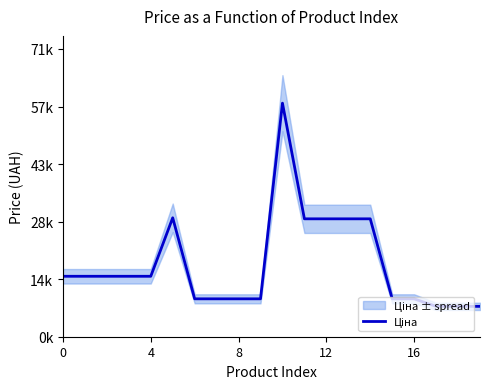

How many lines are shown in the chart?

1